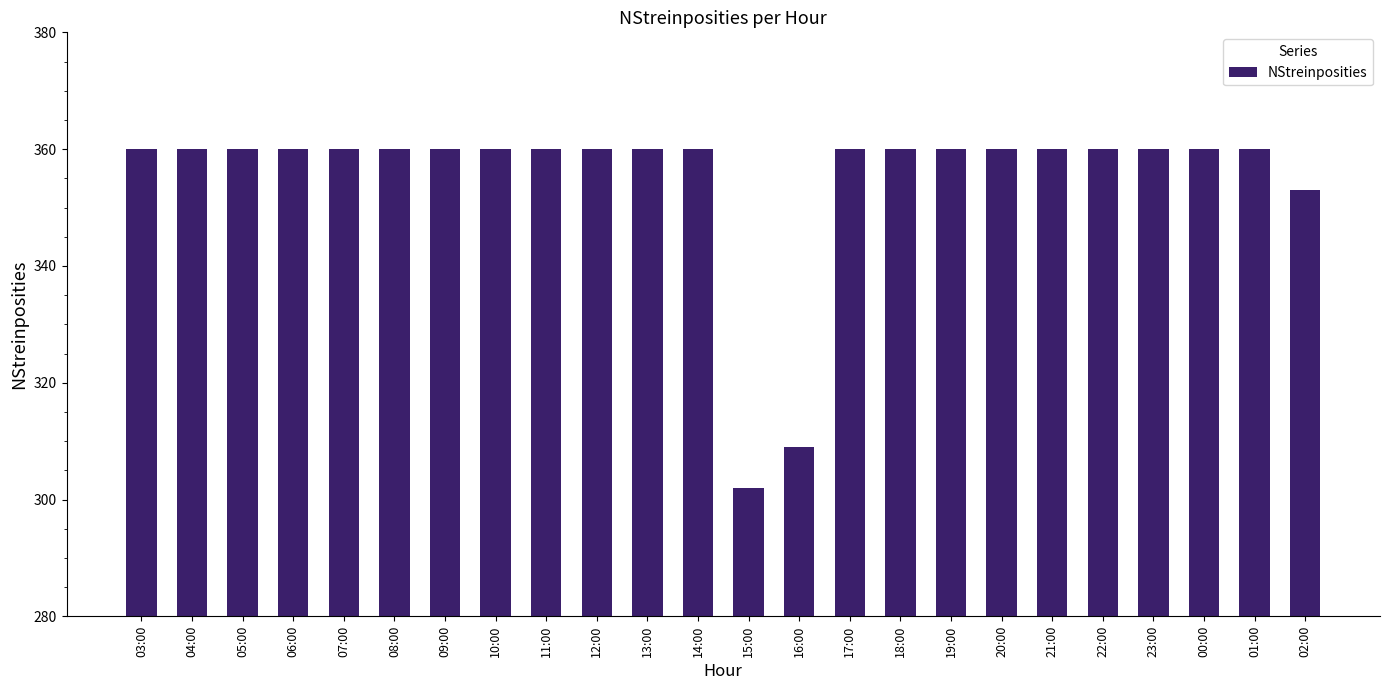

True or false: the data shows 183 at 17:00.

False